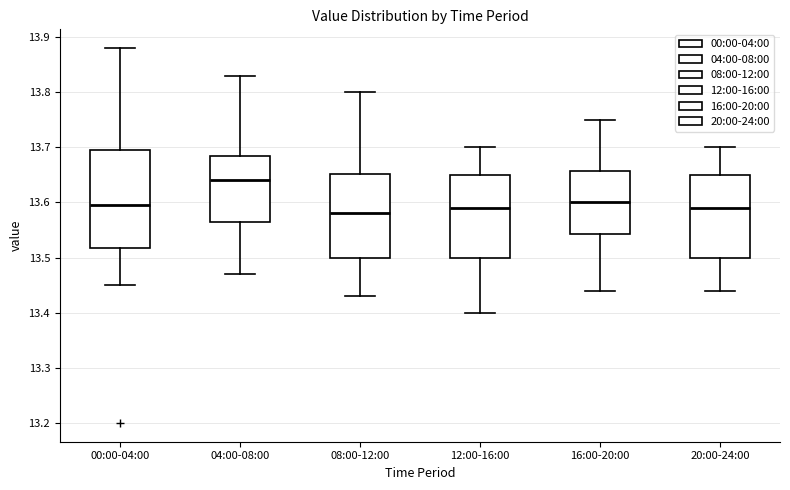

Where does the median line of the box for 16:00-20:00 sit on the y-axis? The values are not printed on the chart, so give them approximately, as read against the axis.

13.60